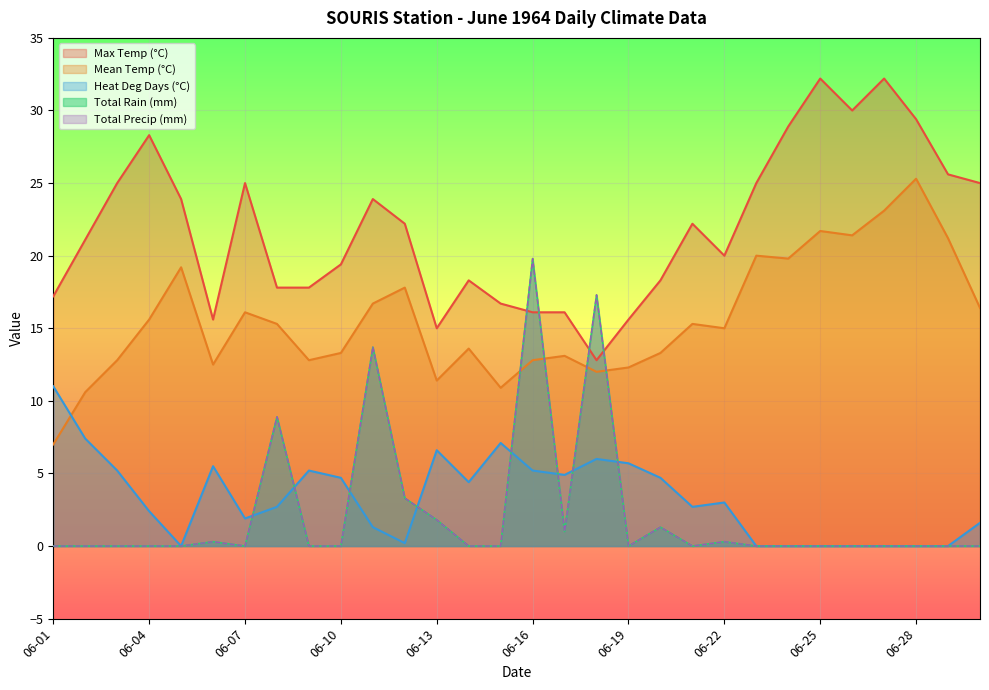

Does the chart display data point markers on the line(s)?

No